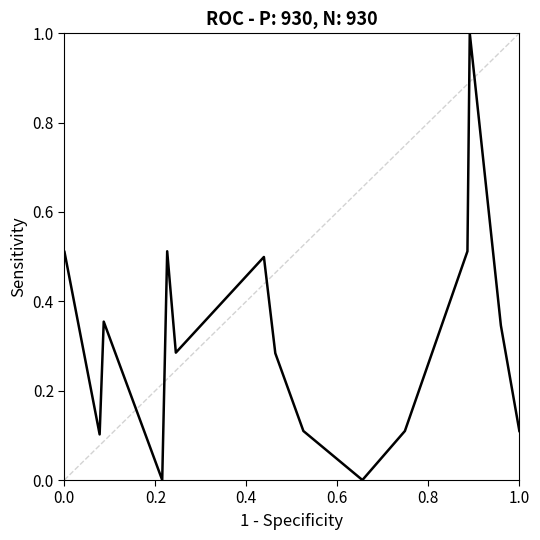

How many series are shown in this chart?

1